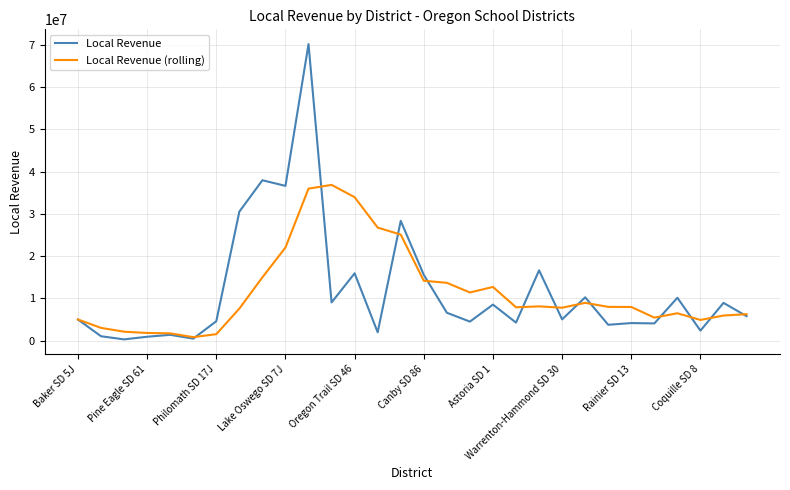

What is the difference between the maximum and minimum values in the Local Revenue series?

69929672.0